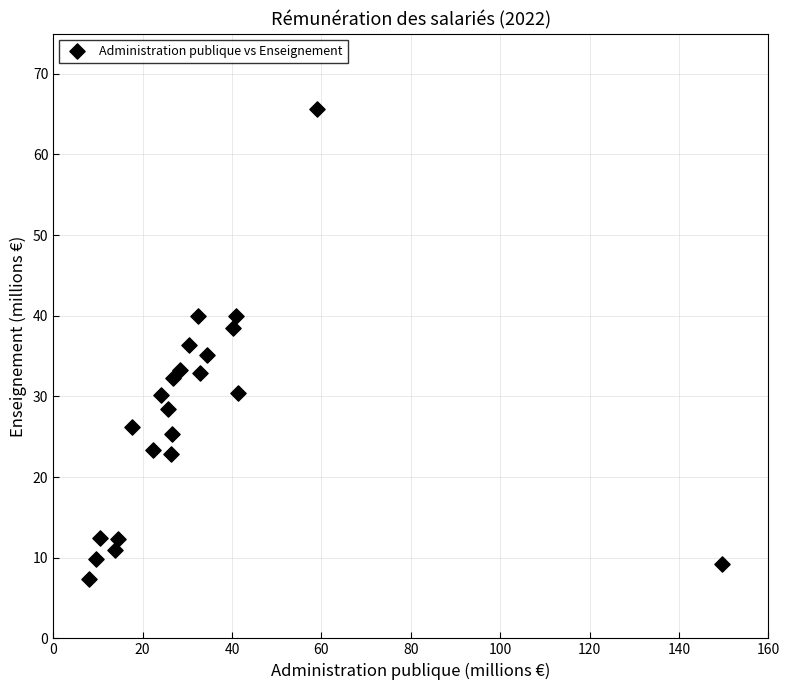

What is the range of Y values (max minus min)?

58.3